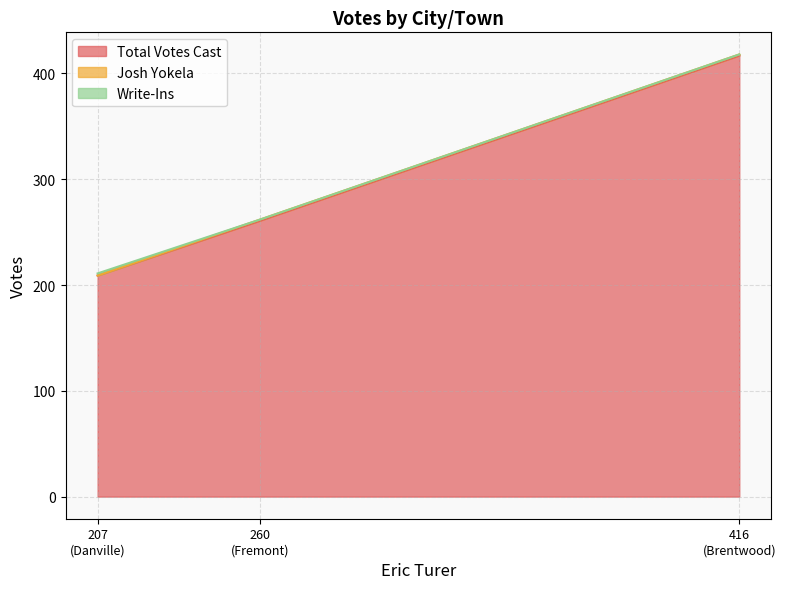

What are all the series names shown in the legend?

Total Votes Cast, Josh Yokela, Write-Ins